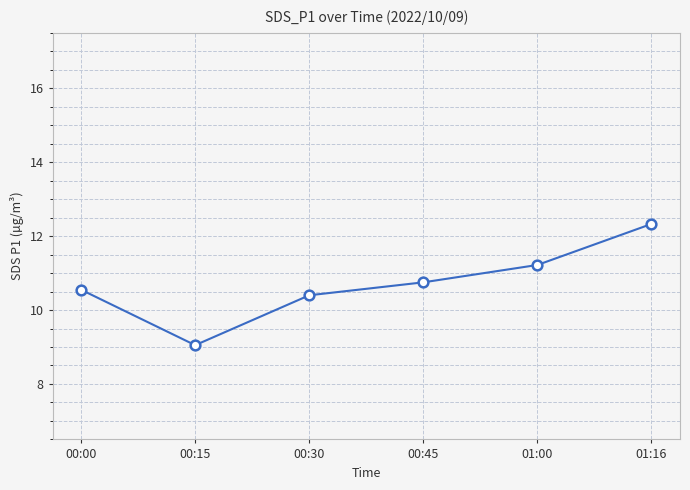

At which label is the value closest to 10?

00:30